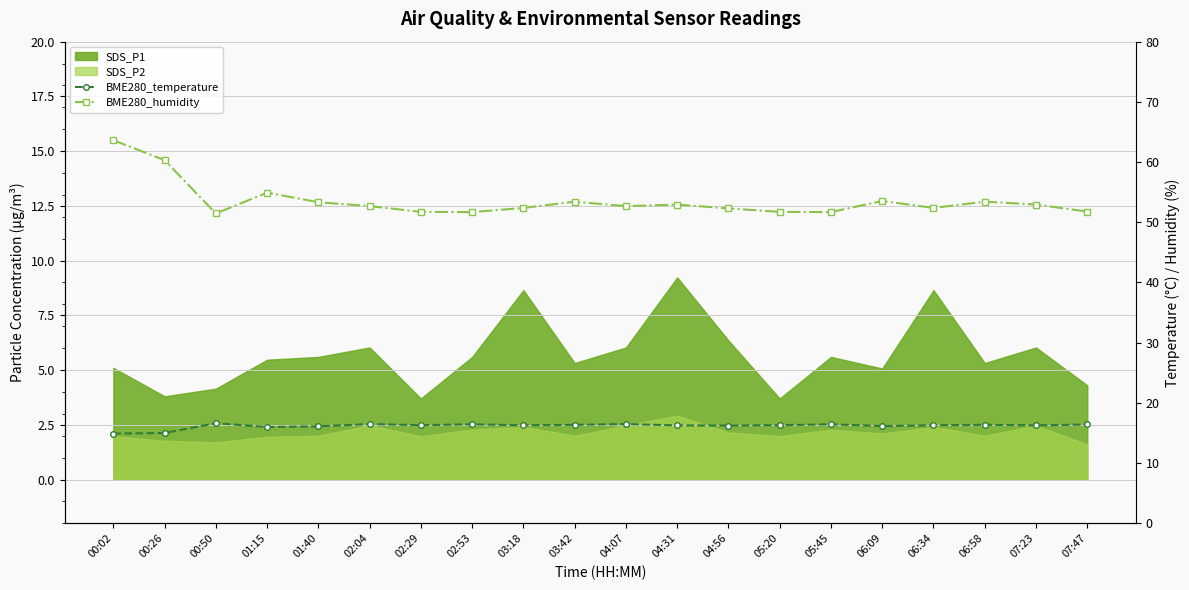

At how many categories does at least one series exceed 60?

2